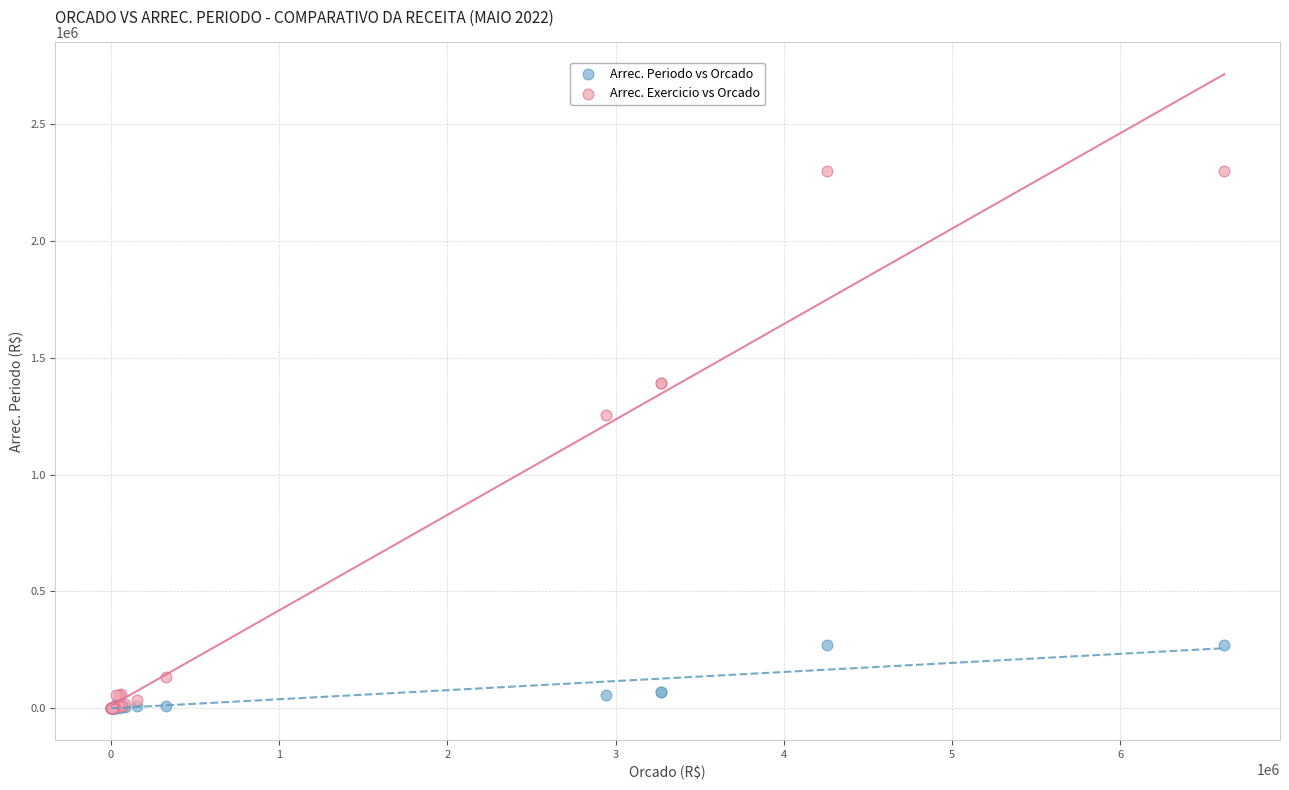

In the Arrec. Exercicio vs Orcado series, what Y value is closest to 1148997?

1254111.6